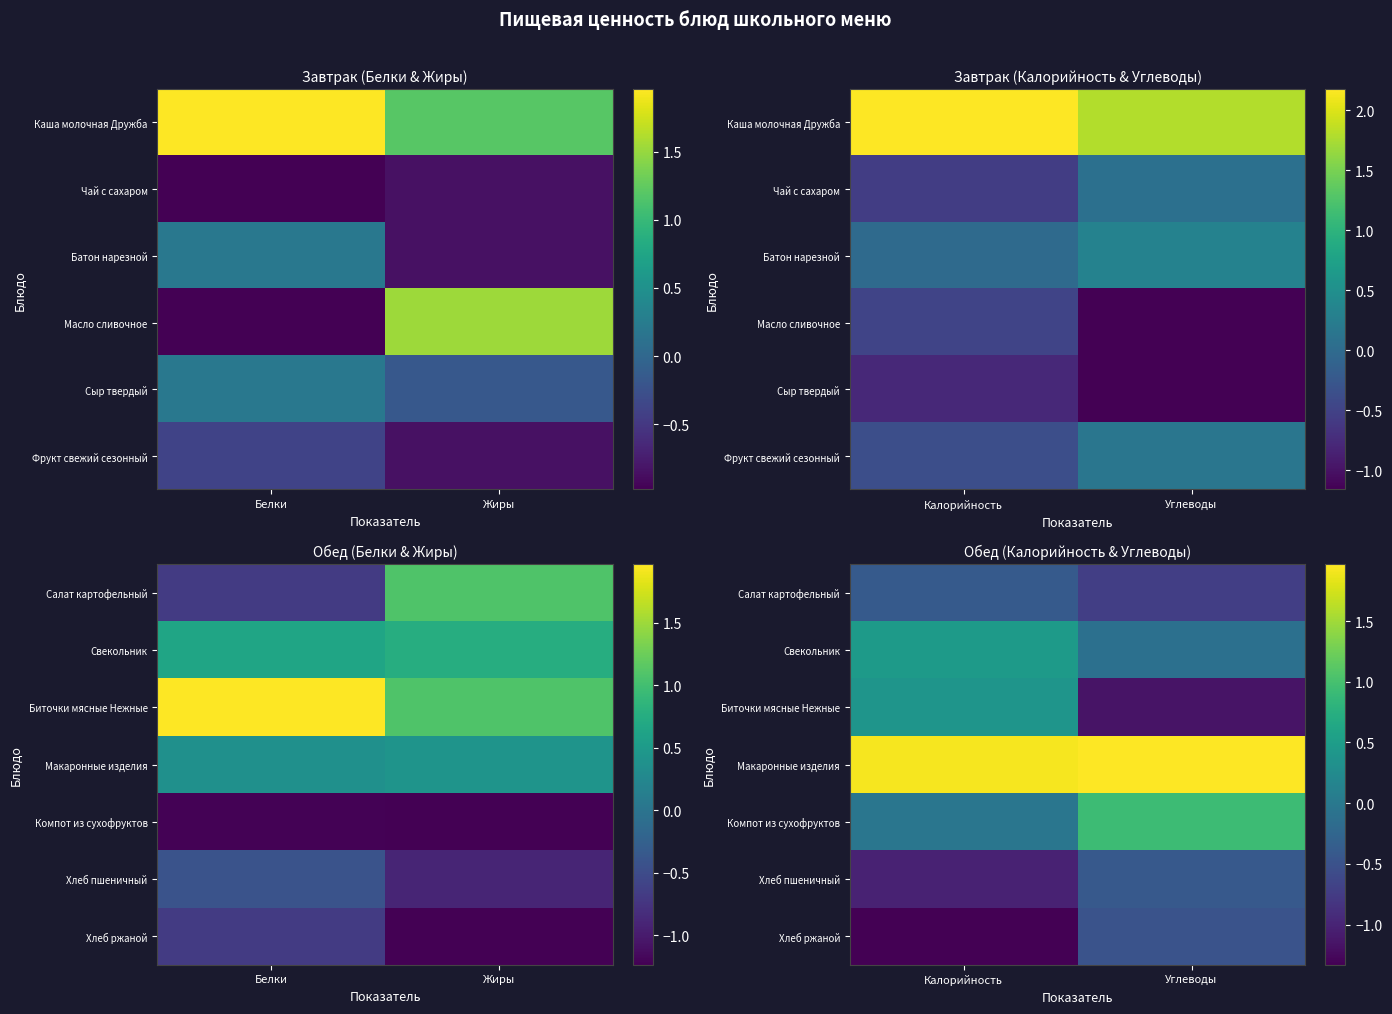

Which has a higher value, Калорийность or Углеводы?

Калорийность